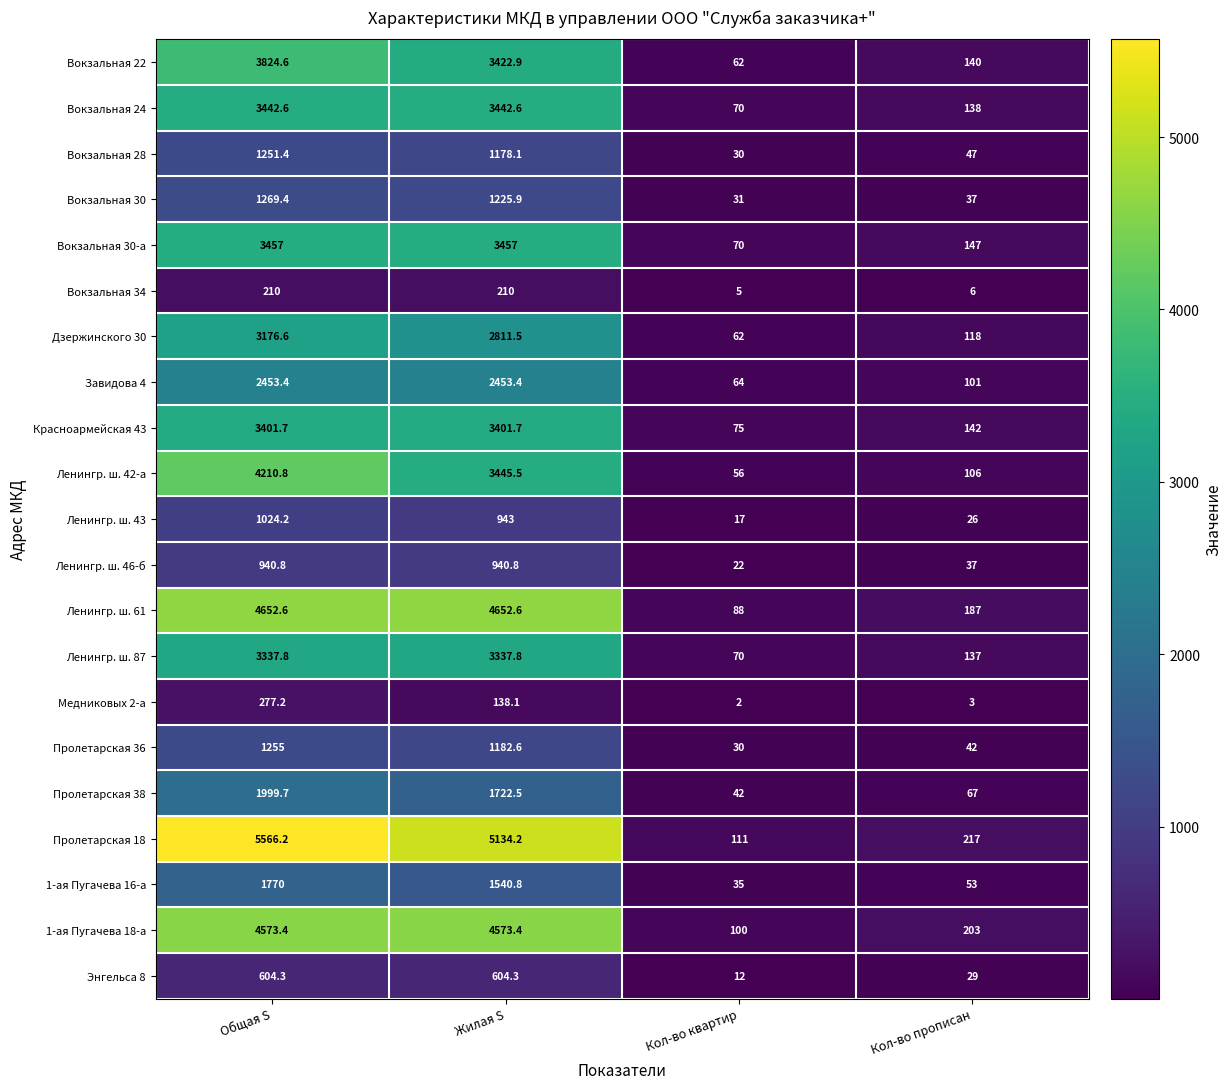

List the series in order of their peak value, highest first.

Пролетарская 18, Ленингр. ш. 61, 1-ая Пугачева 18-а, Ленингр. ш. 42-а, Вокзальная 22, Вокзальная 30-а, Вокзальная 24, Красноармейская 43, Ленингр. ш. 87, Дзержинского 30, Завидова 4, Пролетарская 38, 1-ая Пугачева 16-а, Вокзальная 30, Пролетарская 36, Вокзальная 28, Ленингр. ш. 43, Ленингр. ш. 46-б, Энгельса 8, Медниковых 2-а, Вокзальная 34